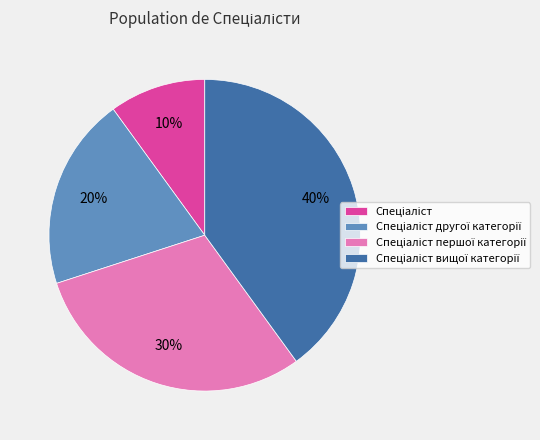

To the nearest percent, what is the average slice percentage?

25%